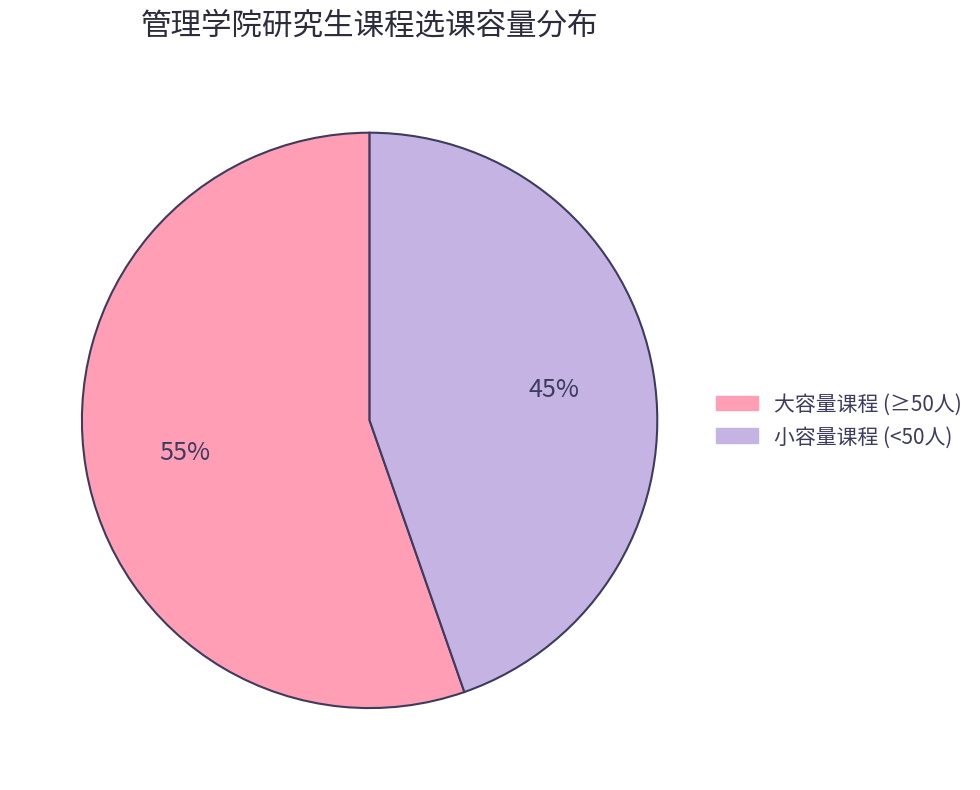

To the nearest percent, what is the average slice percentage?

50%